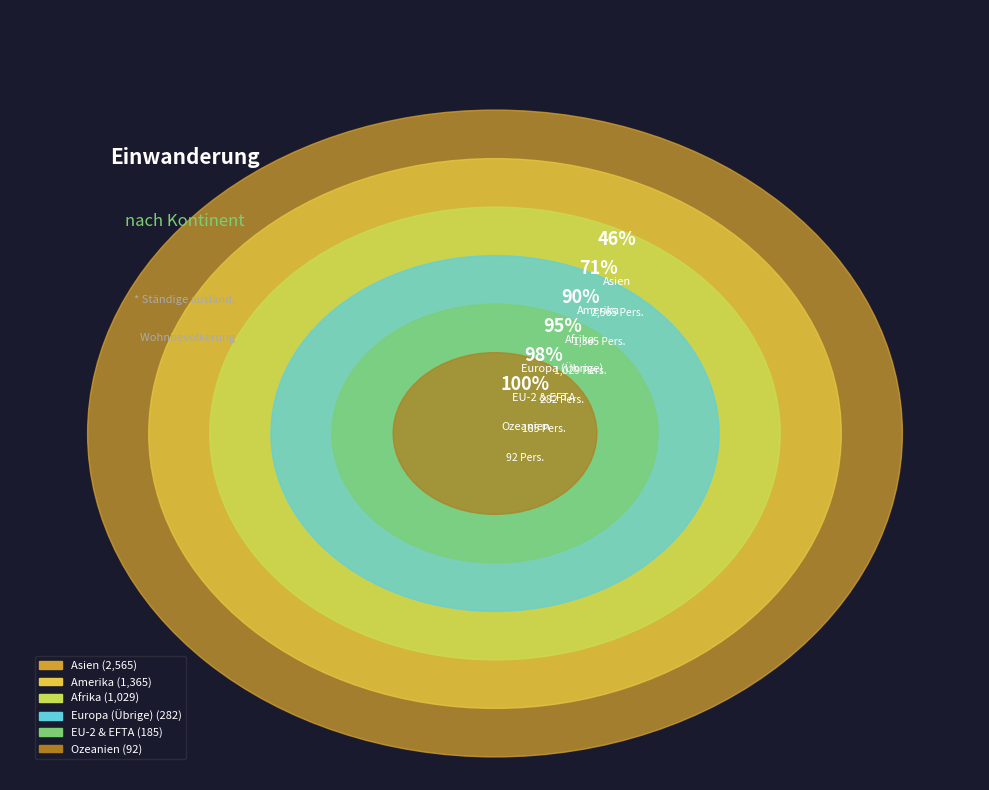

To the nearest percent, what is the difference between the Asien and EU-2 & EFTA slice percentages?

43%